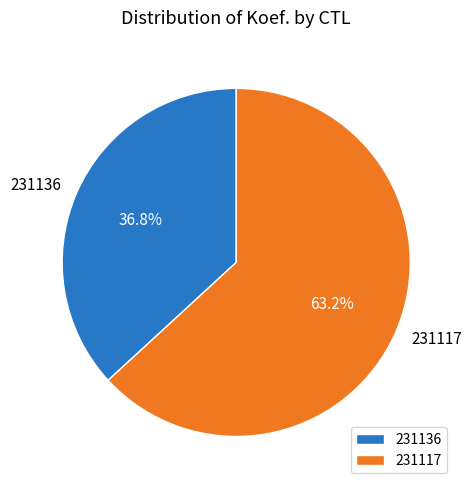

Rank the categories by value from lowest to highest.

231136, 231117